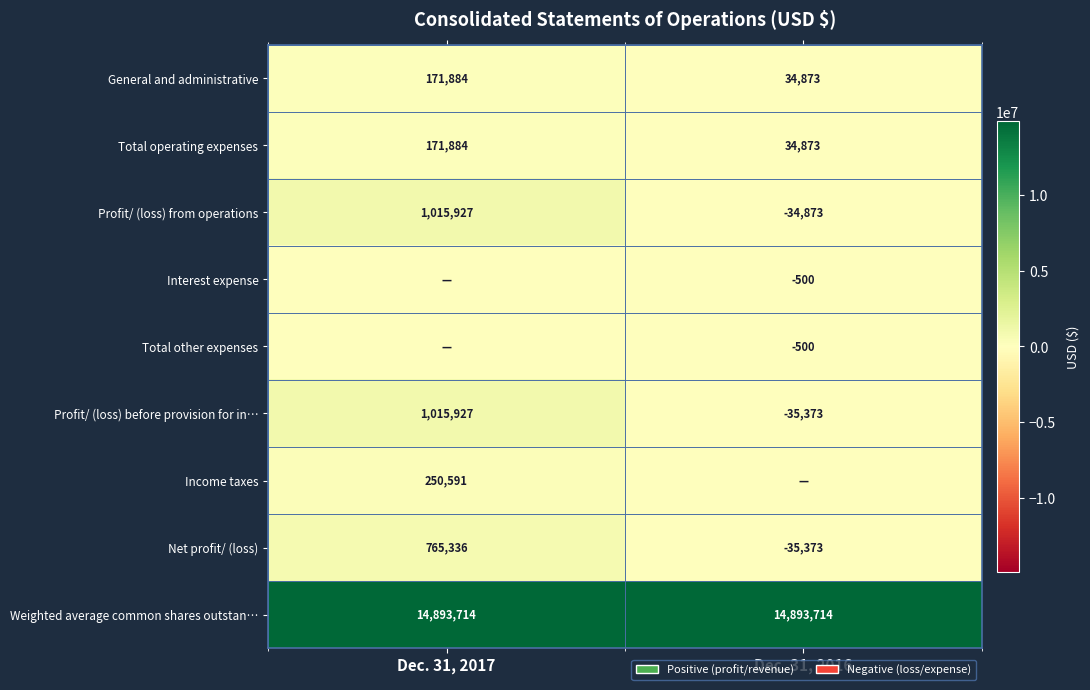

At which label is Net profit/ (loss) closest to 364981?

Dec. 31, 2016